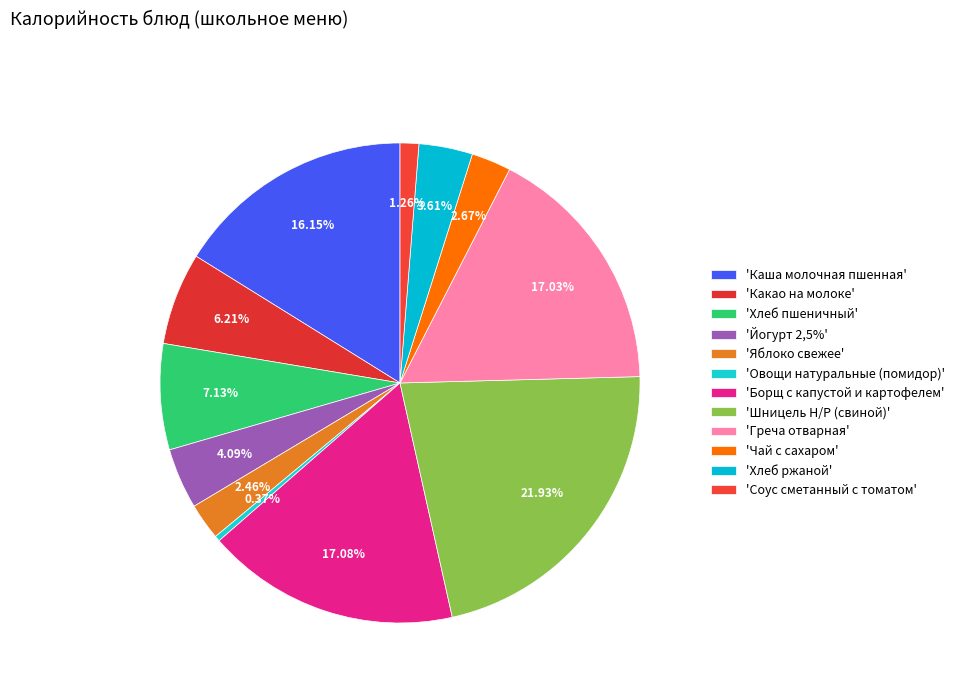

How many slices are in this pie chart?

12